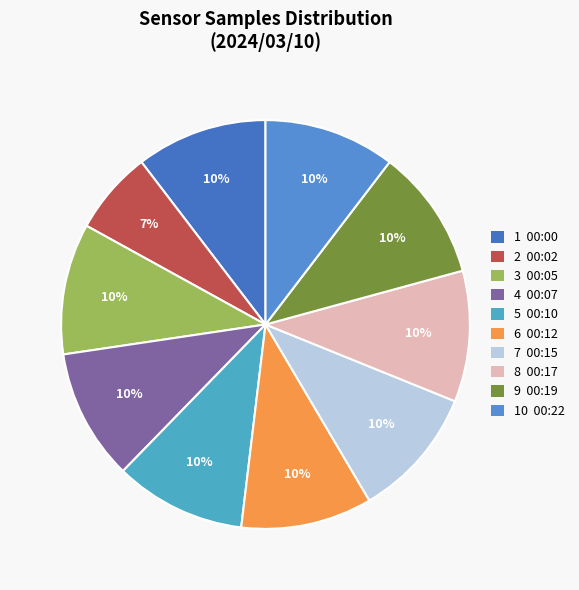

How many segments does this pie chart have?

10